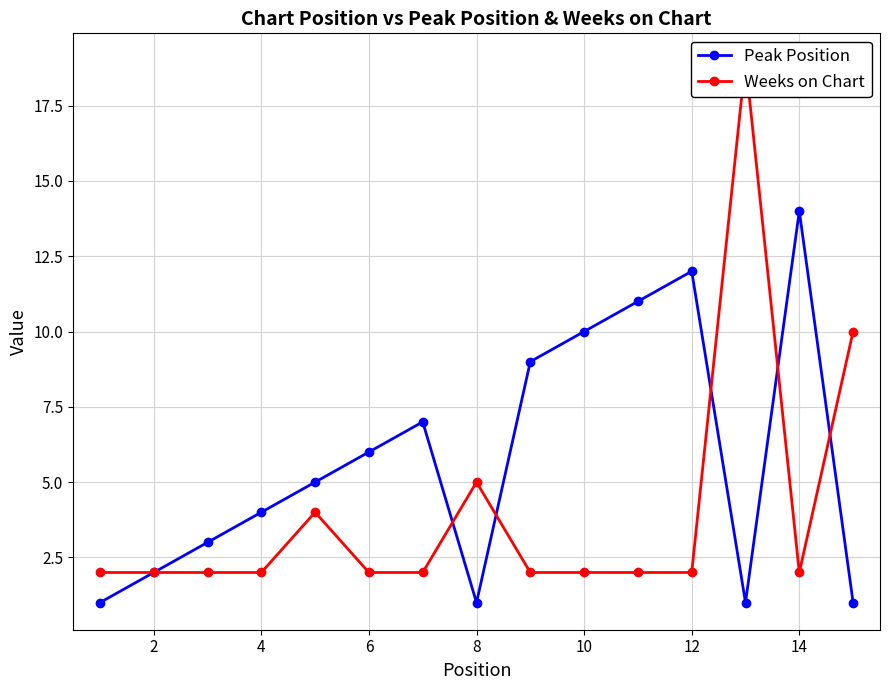

The Peak Position series shows 14 at 14. True or false?

True